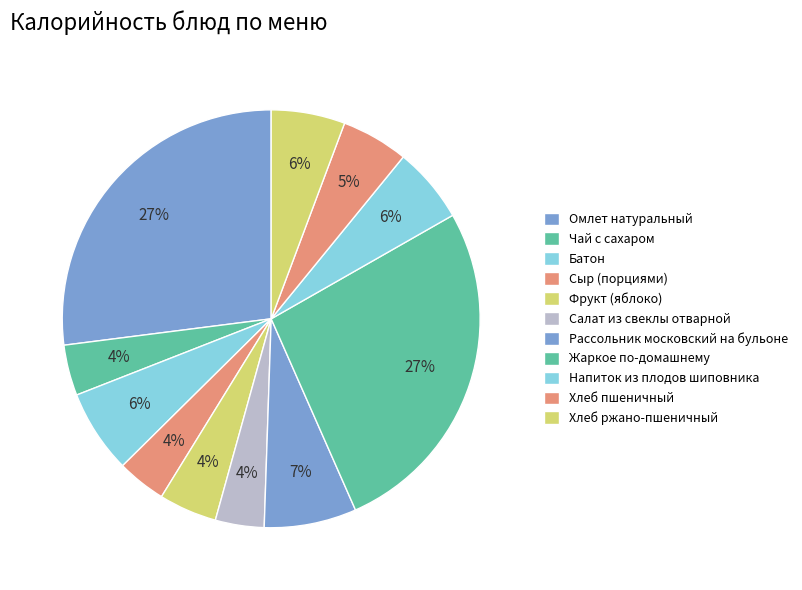

Is there any slice that represents more than half of the pie?

No